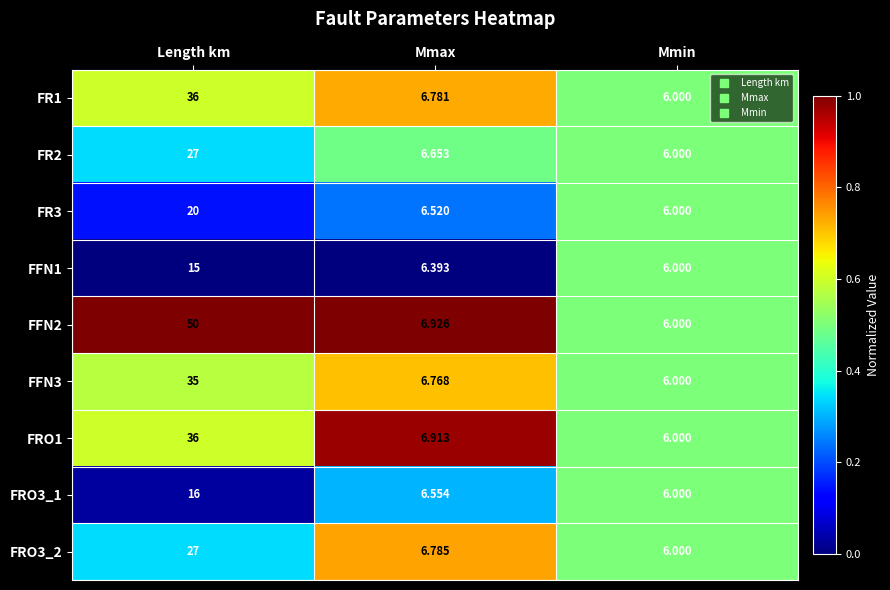

List the labels in order of FRO3_2 value, largest first.

Length km, Mmax, Mmin